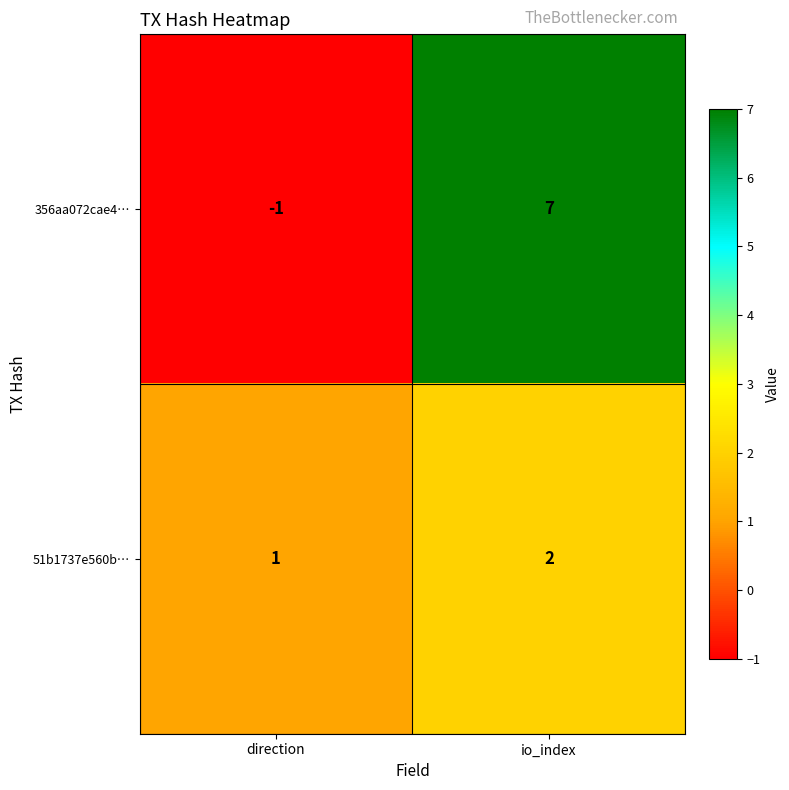

What is the sum of all 356aa072cae4… values?

6